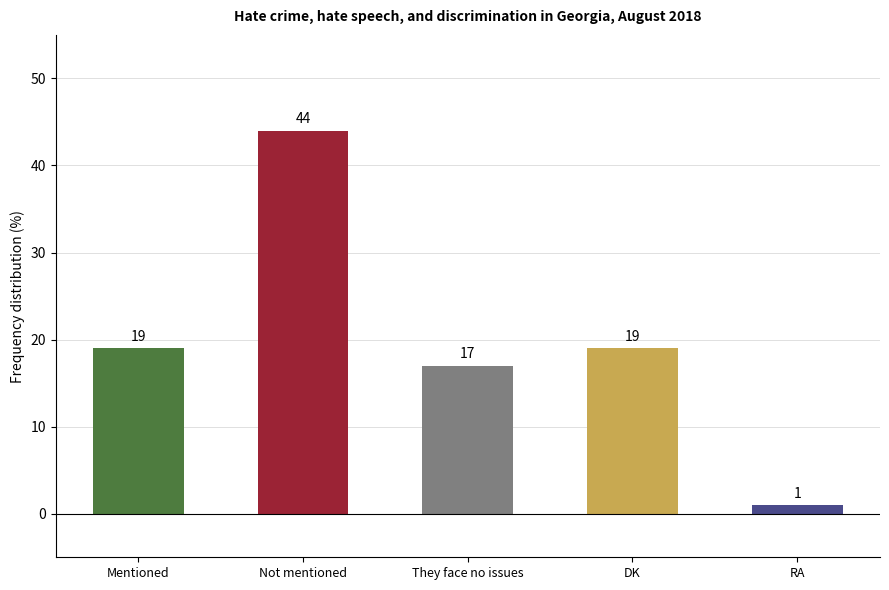

Reading right to left, what are all the values shown in this chart?

RA=1	DK=19	They face no issues=17	Not mentioned=44	Mentioned=19